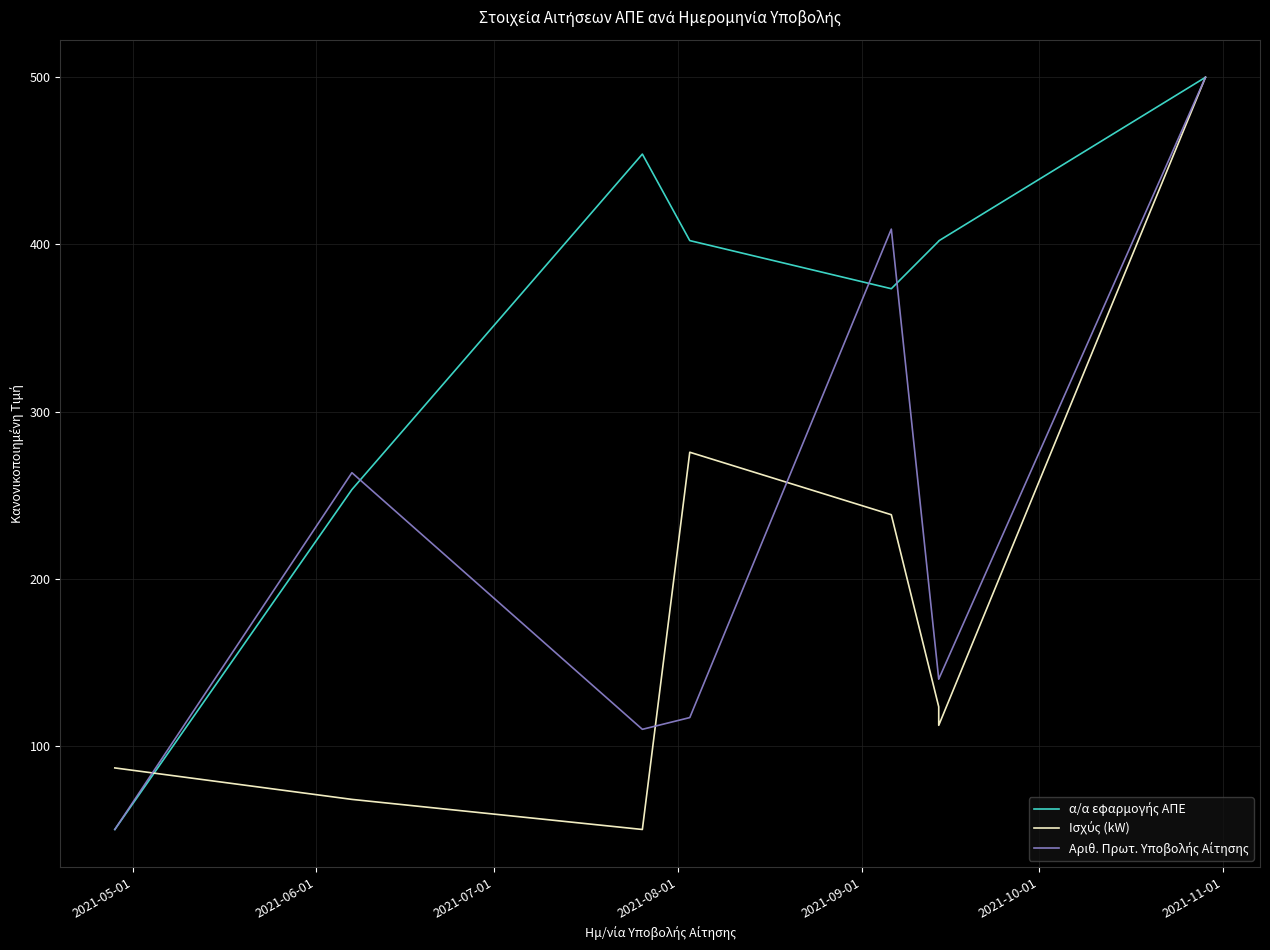

What is the label of the 5th point from the left?

2021-09-01